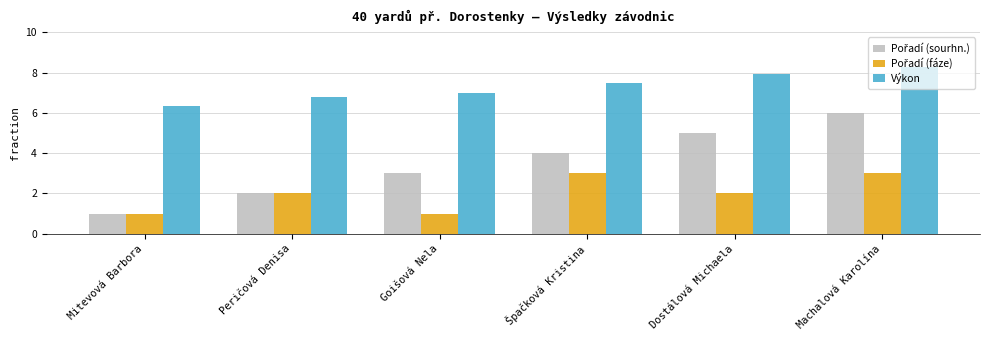

What position from the right is Goišová Nela?

4